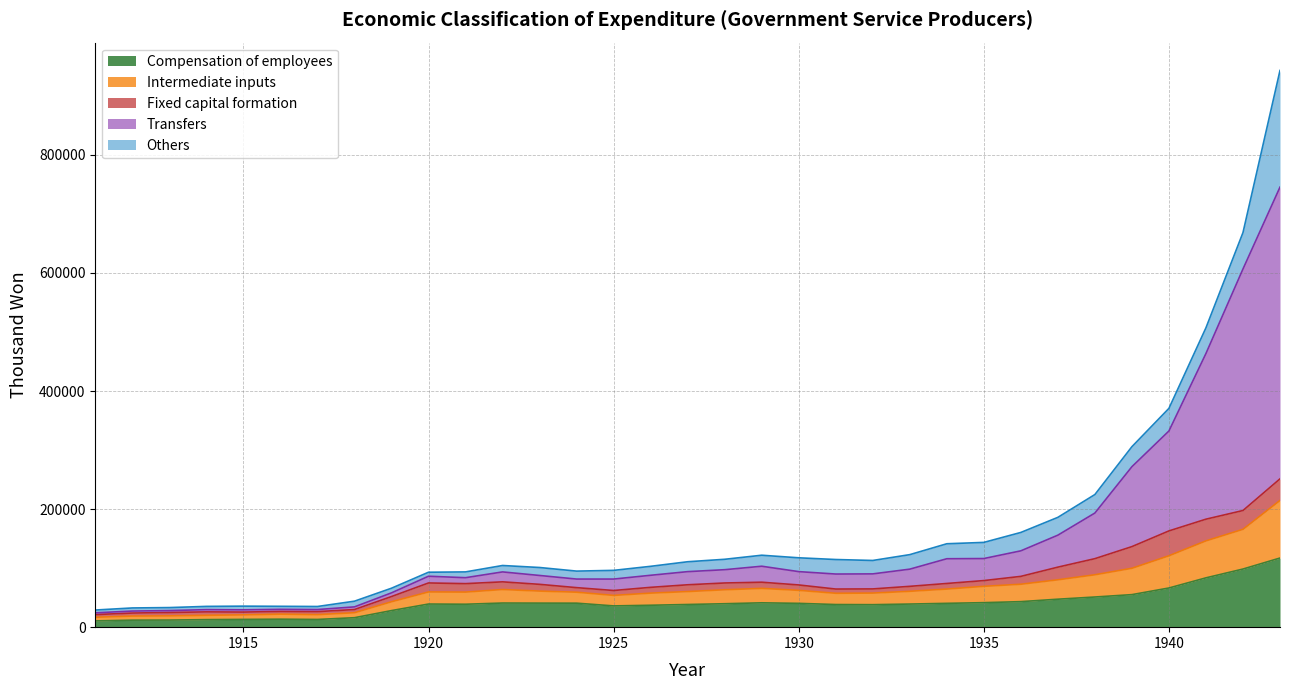

What is the maximum value for Compensation of employees?

117107.9